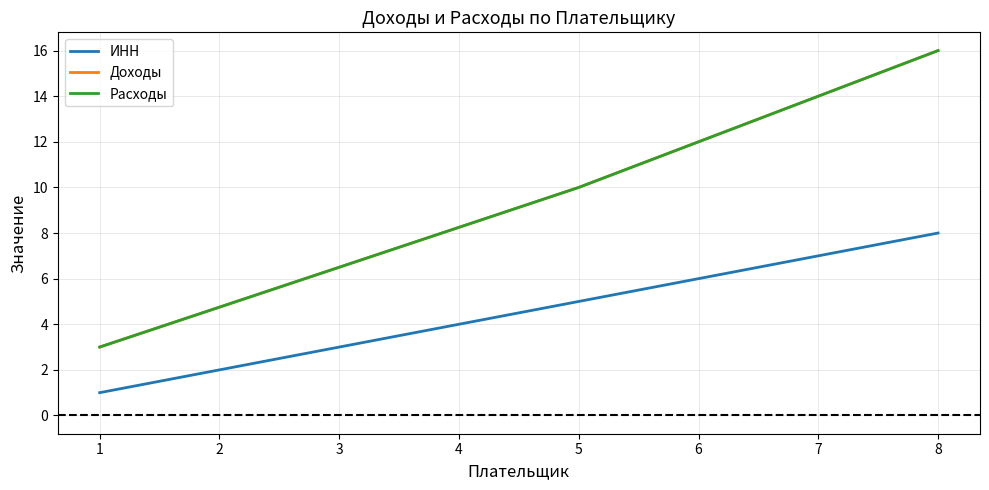

Does the chart display data point markers on the line(s)?

No